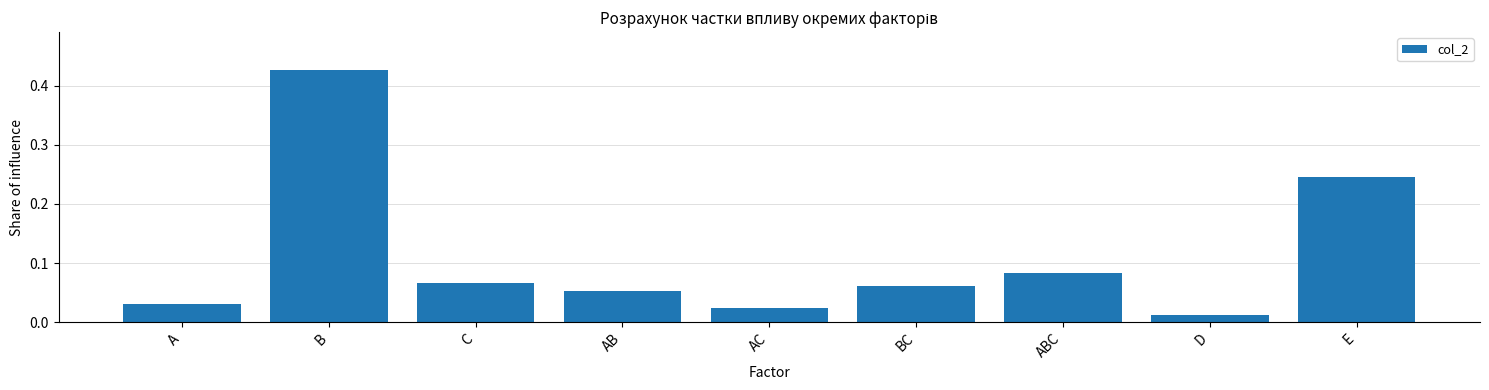

Rank the categories by value from highest to lowest.

B, E, ABC, C, BC, AB, A, AC, D